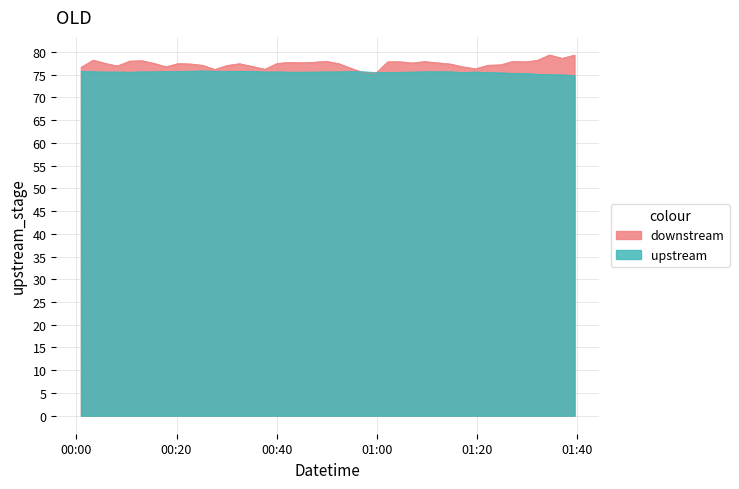

Rank the series by their maximum value, from highest to lowest.

downstream, upstream